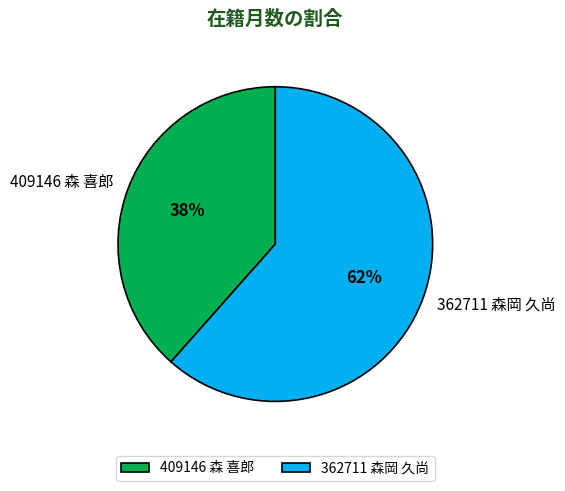

Do 362711 森岡 久尚 and 409146 森 喜郎 together represent more than half of the pie?

Yes